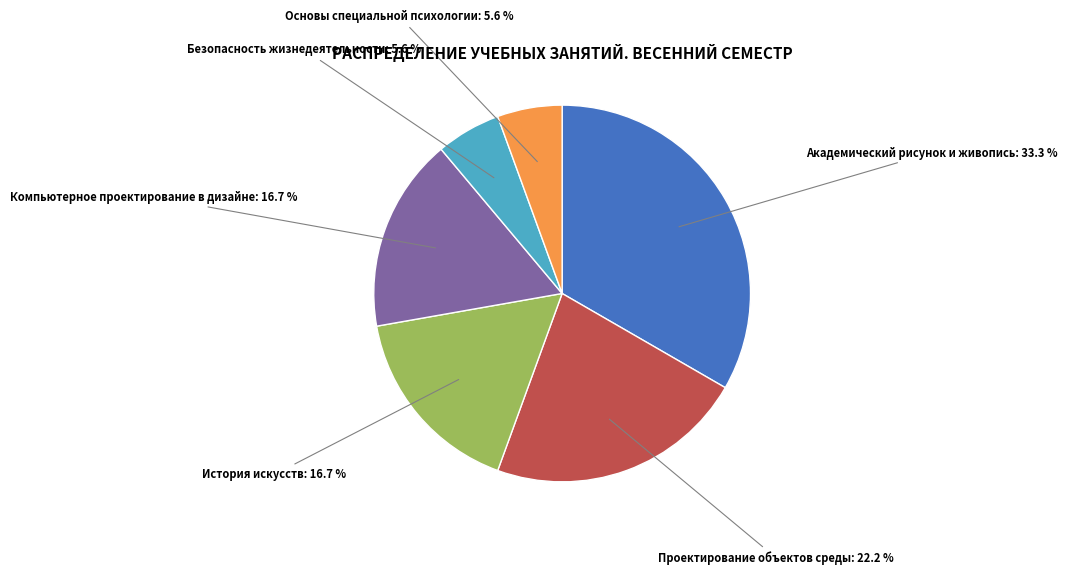

Is there any slice that represents more than half of the pie?

No